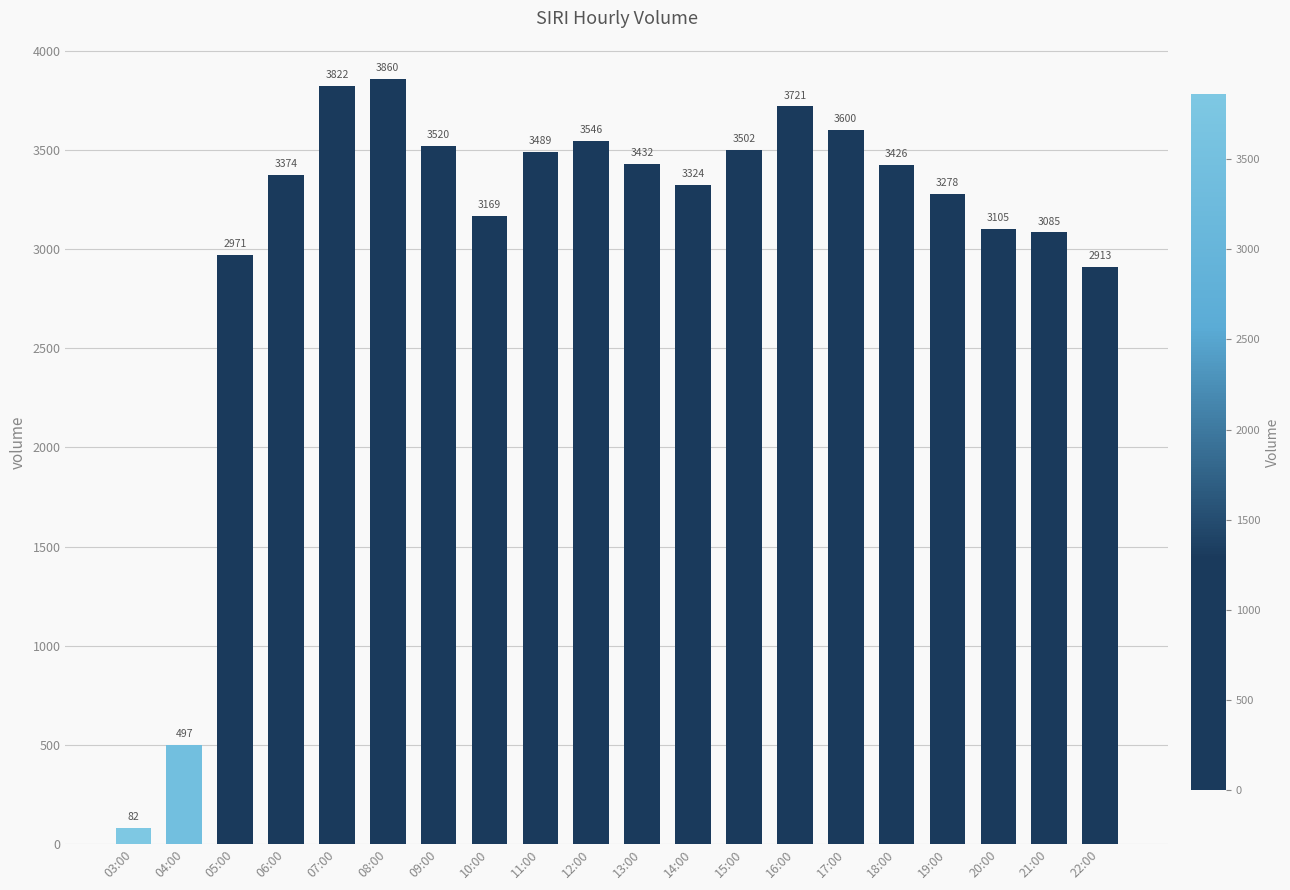

What is the value of the 16th bar from the left?

3426